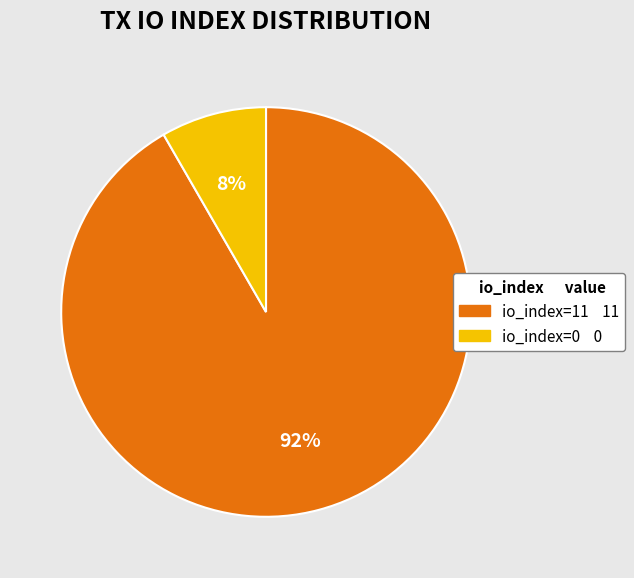

Is there a majority slice in this chart?

Yes